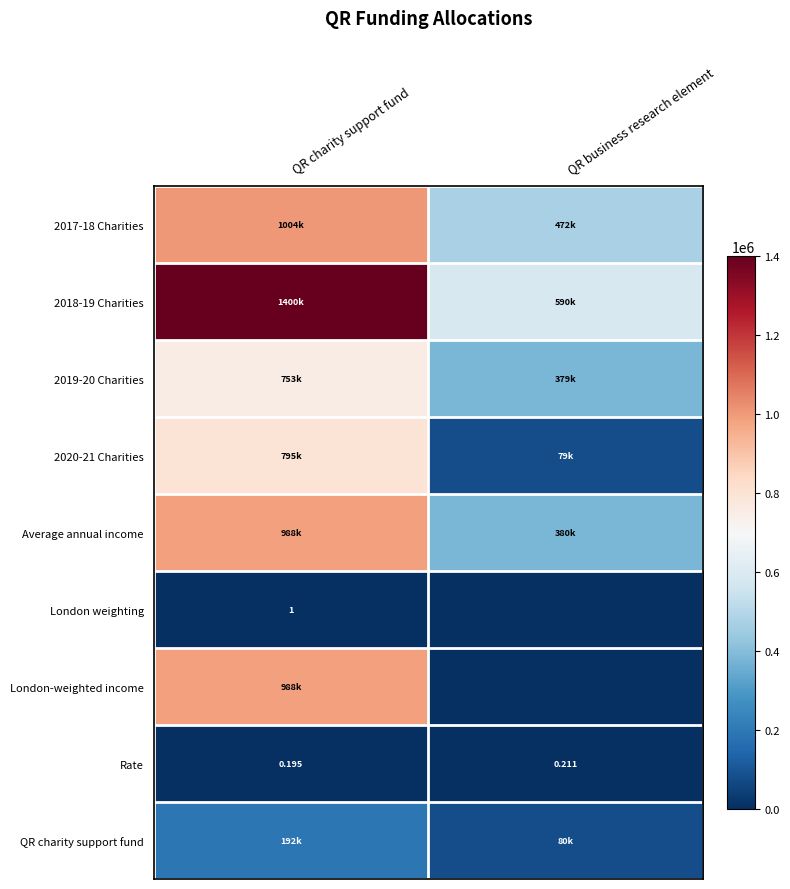

What is the maximum value for Average annual income?

988000.0